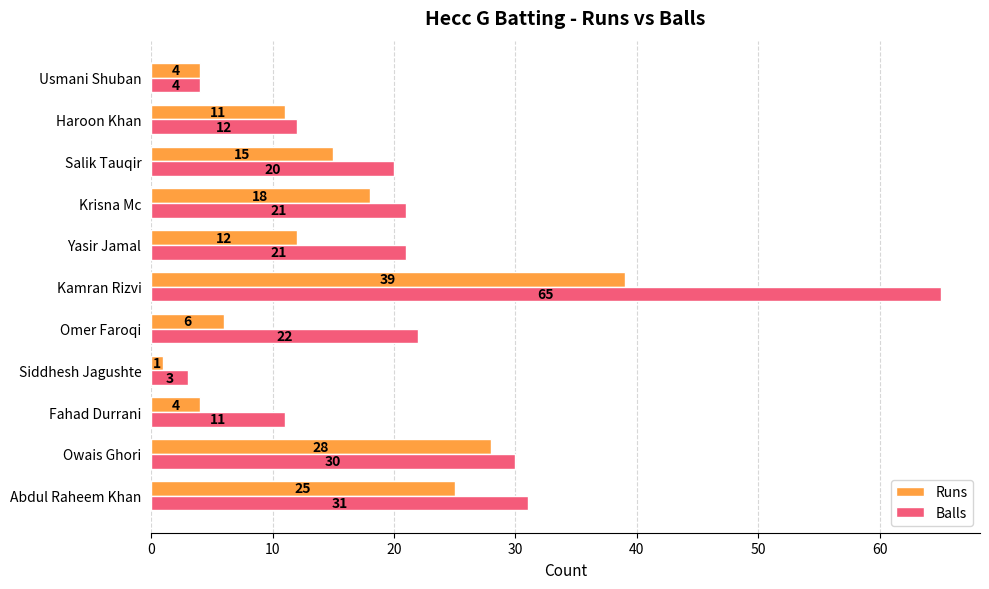

Count the number of categories in the chart.

11